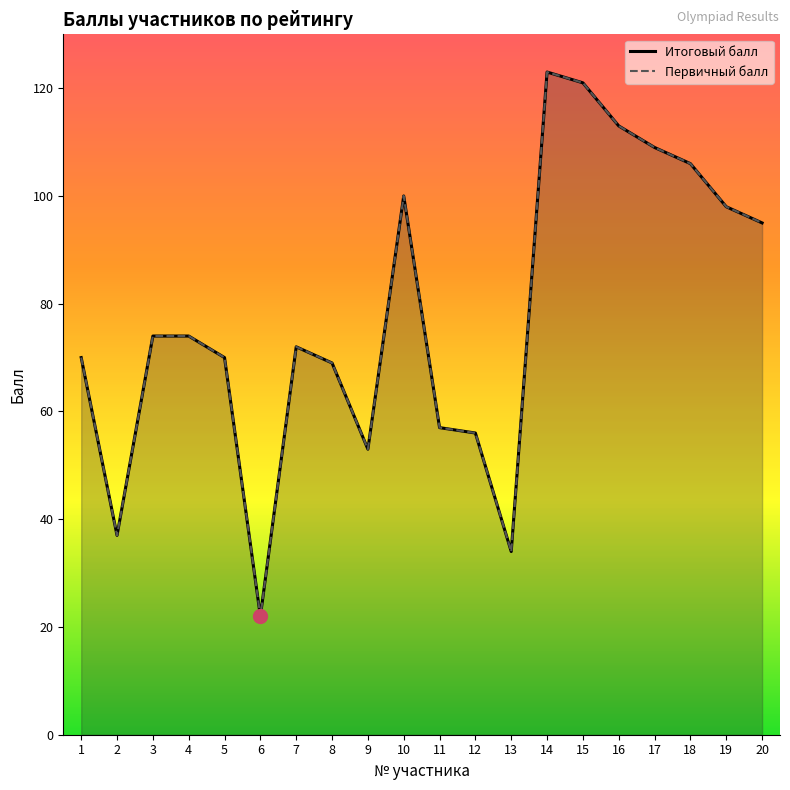

Reading left to right, list all the values displayed in this chart.

Итоговый балл: 1=70	2=37	3=74	4=74	5=70	6=22	7=72	8=69	9=53	10=100	11=57	12=56	13=34	14=123	15=121	16=113	17=109	18=106	19=98	20=95
Первичный балл: 1=70	2=37	3=74	4=74	5=70	6=22	7=72	8=69	9=53	10=100	11=57	12=56	13=34	14=123	15=121	16=113	17=109	18=106	19=98	20=95